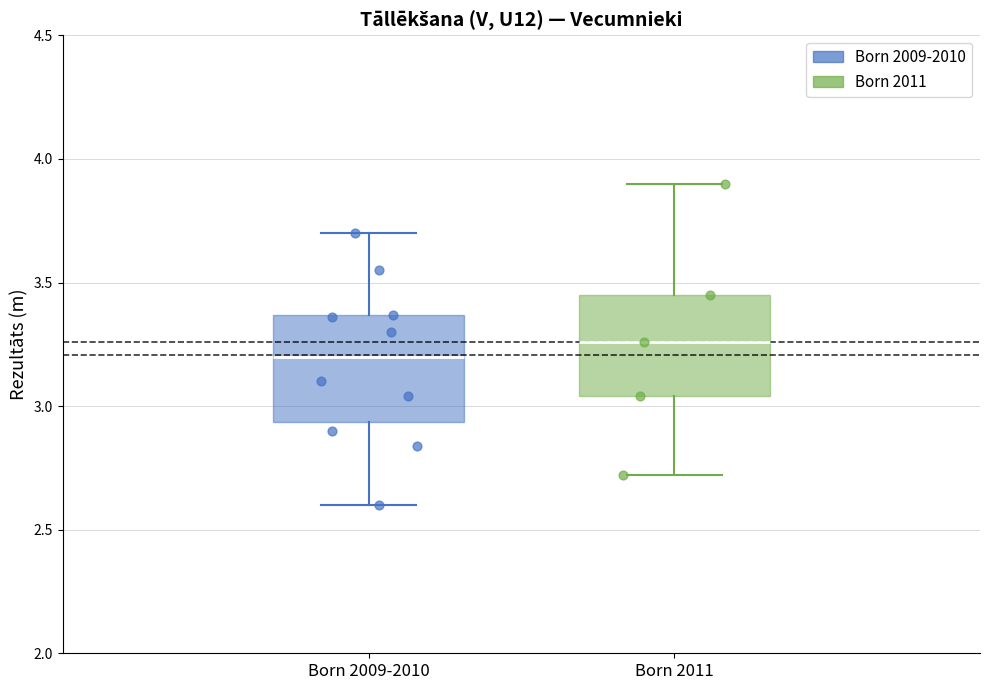

Reading left to right, transcribe this box plot: for each box, give where its median line is, the range the box spans, and where its two whiskers end, as read against the y-axis. The values are not printed on the chart, so give them approximately, as read against the axis.

Born 2009-2010: median 3.20, box 2.95 to 3.35, whiskers 2.60 to 3.70
Born 2011: median 3.25, box 3.05 to 3.45, whiskers 2.70 to 3.90